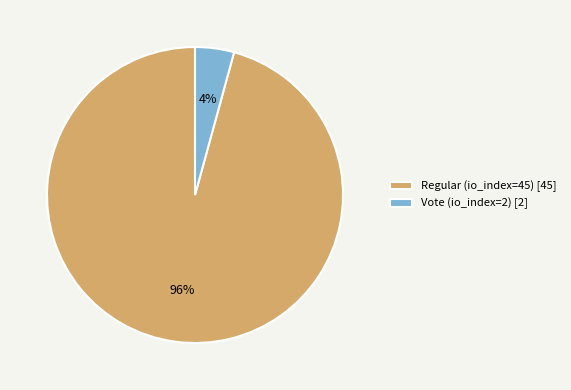

Count the number of slices in the pie.

2